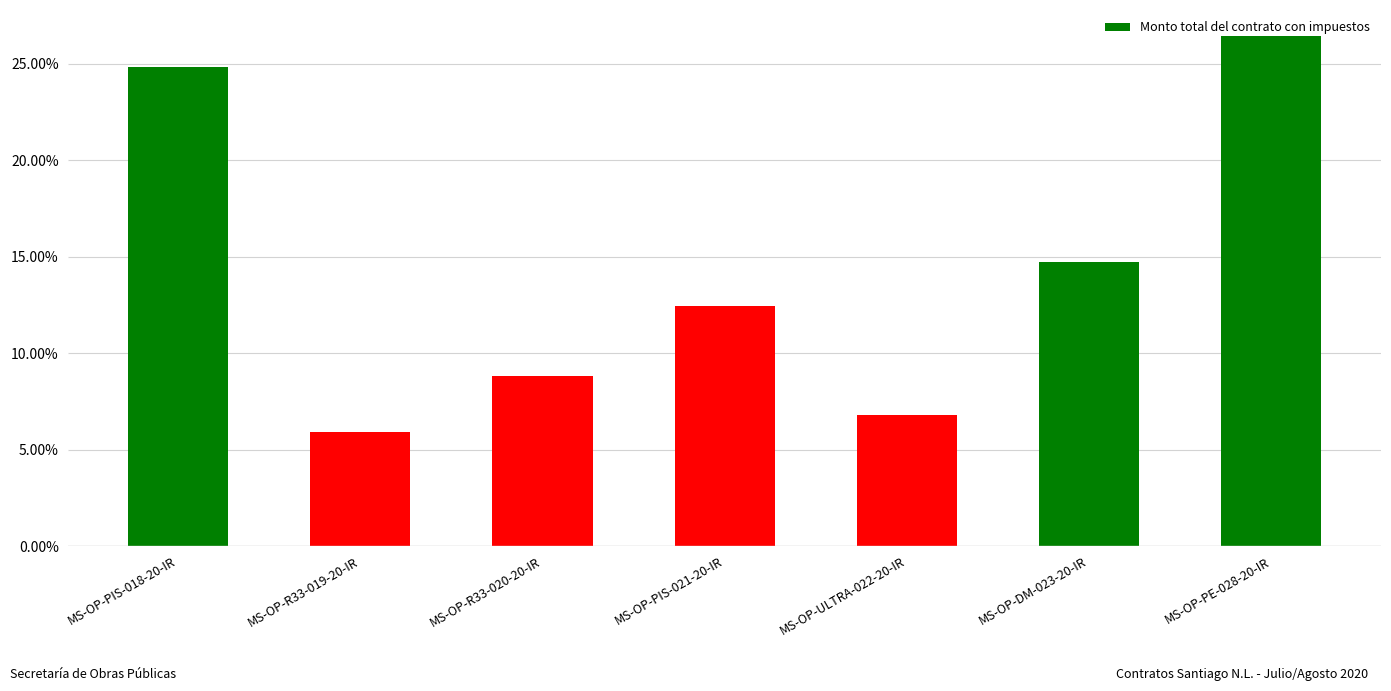

Are the bars horizontal?

No